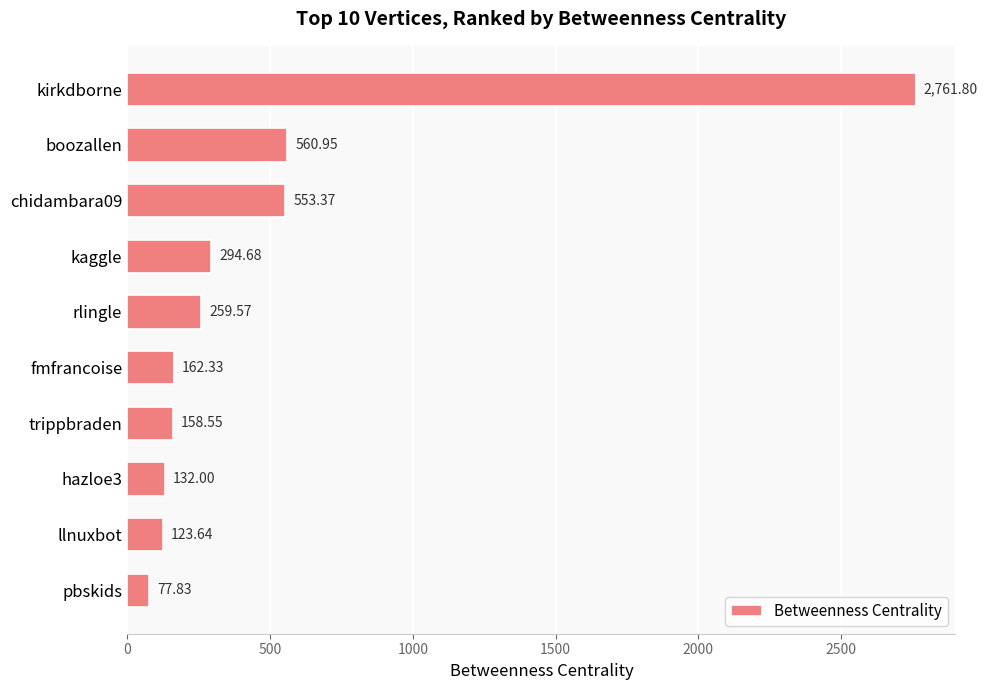

Rank the categories by value from lowest to highest.

pbskids, llnuxbot, hazloe3, trippbraden, fmfrancoise, rlingle, kaggle, chidambara09, boozallen, kirkdborne